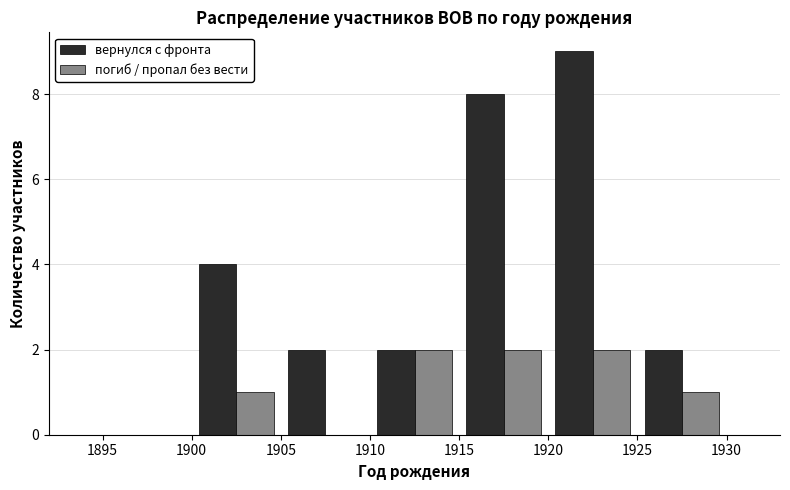

What is the height of the погиб / пропал без вести bar covering 1925 to 1930 on the x-axis? The values are not printed on the chart, so give them approximately, as read against the axis.

1